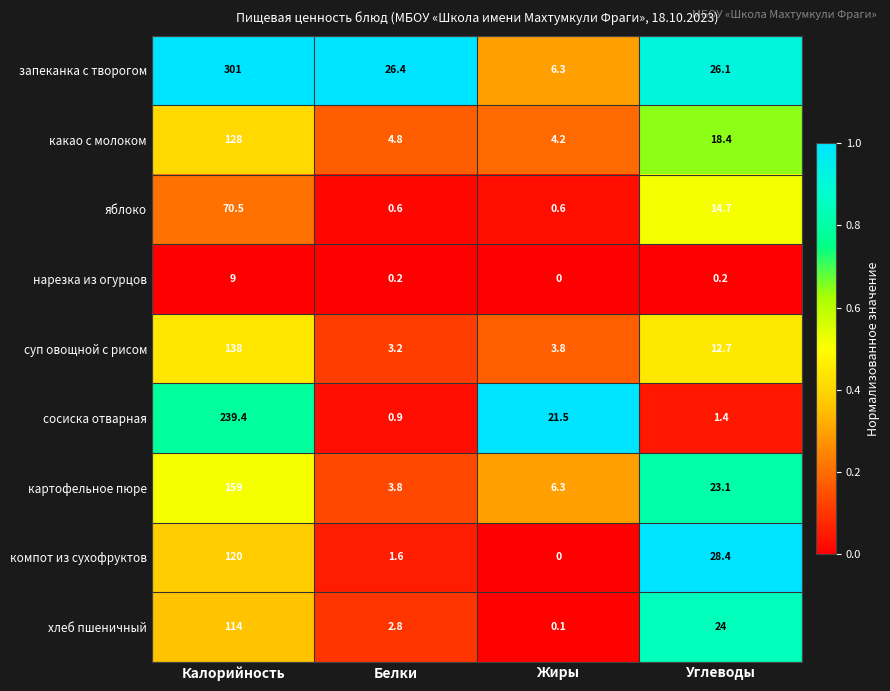

Which series has the widest spread of values?

запеканка с творогом